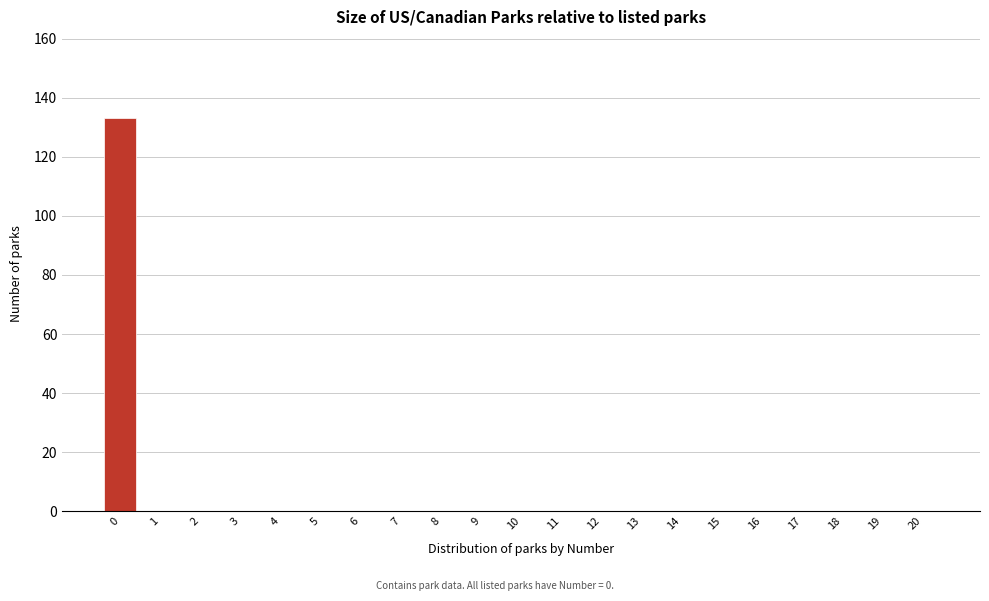

Reading left to right, what are all the values shown in this chart?

0=133	1=0	2=0	3=0	4=0	5=0	6=0	7=0	8=0	9=0	10=0	11=0	12=0	13=0	14=0	15=0	16=0	17=0	18=0	19=0	20=0